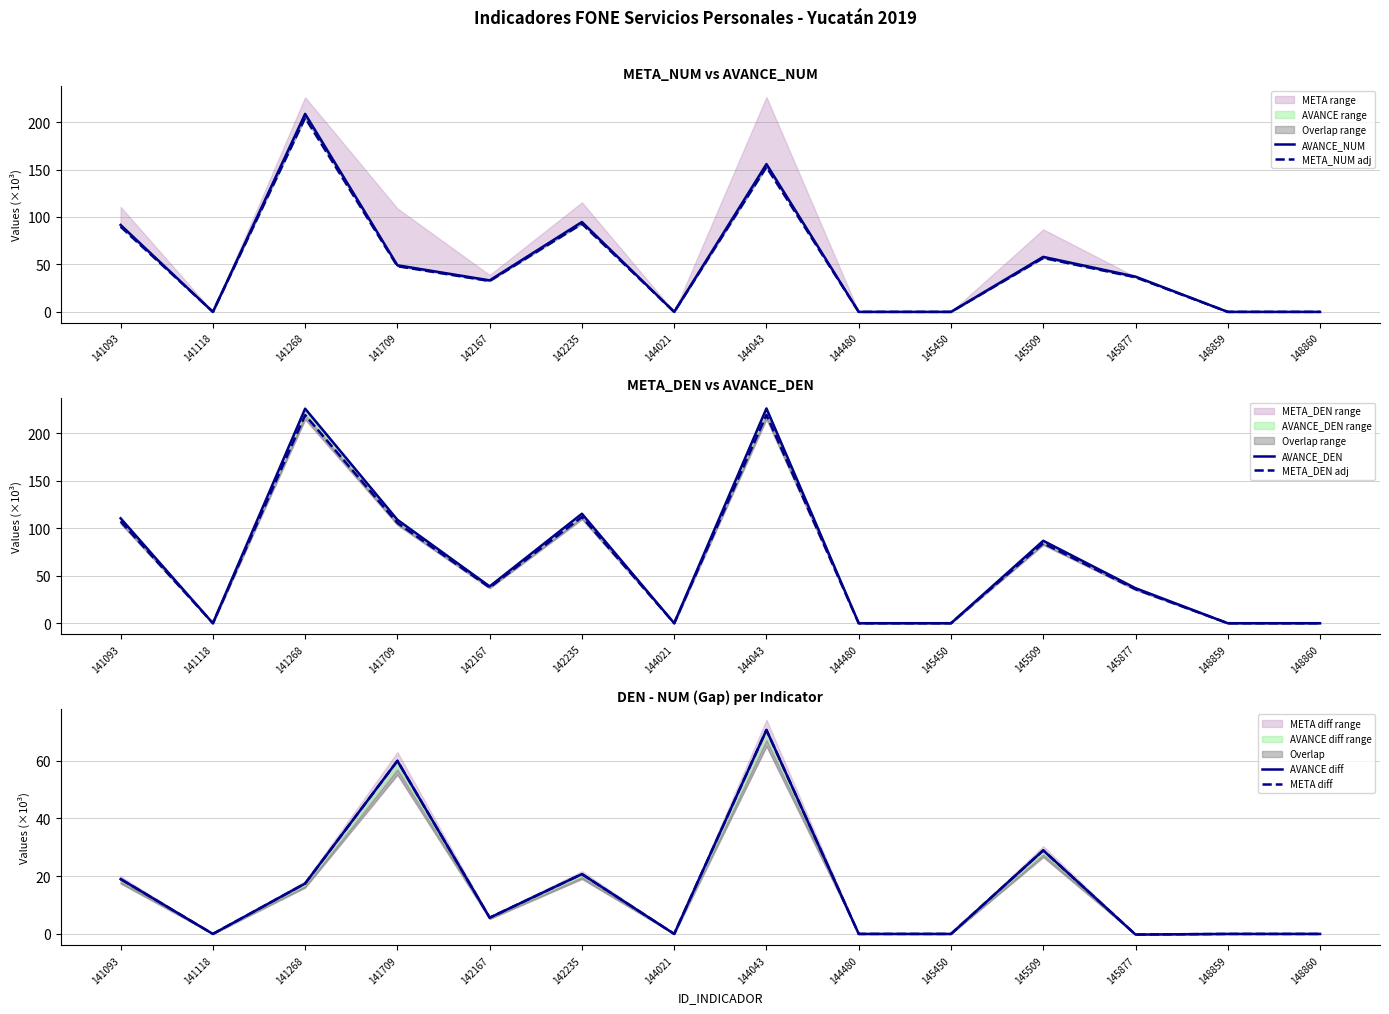

Does the chart display data point markers on the line(s)?

No